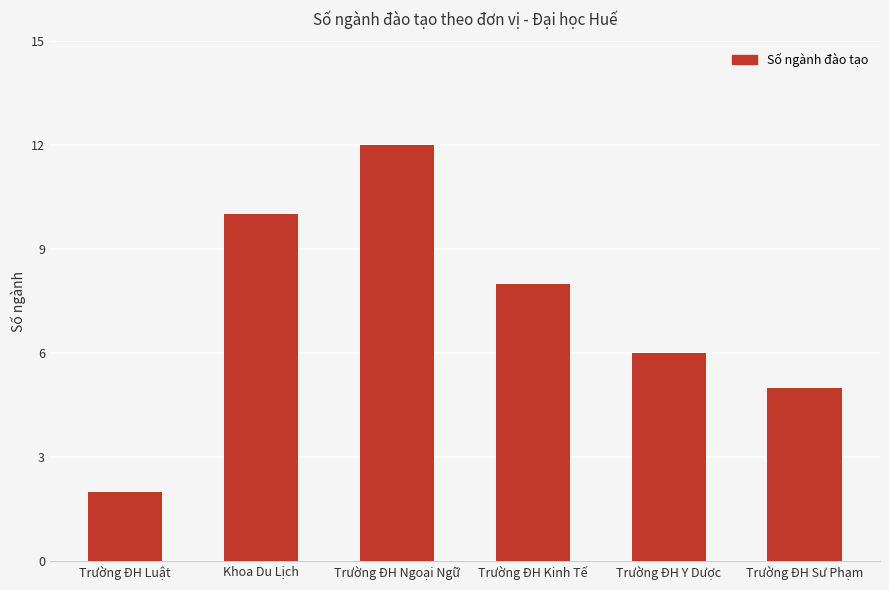

At which category does the chart reach its peak across all series?

Trường ĐH Ngoại Ngữ